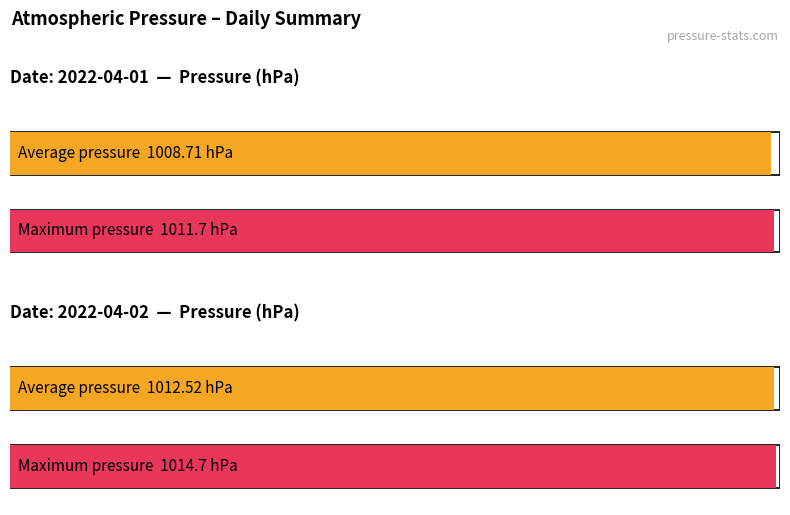

How many data points does each series have?

2